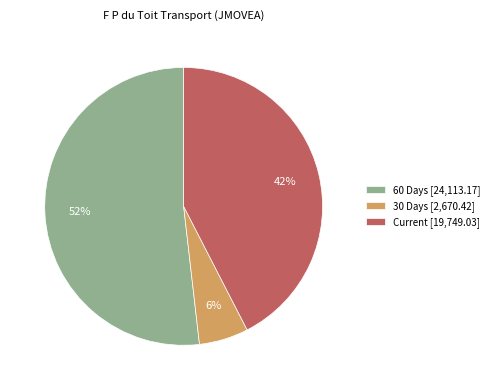

How many slices are in this pie chart?

3